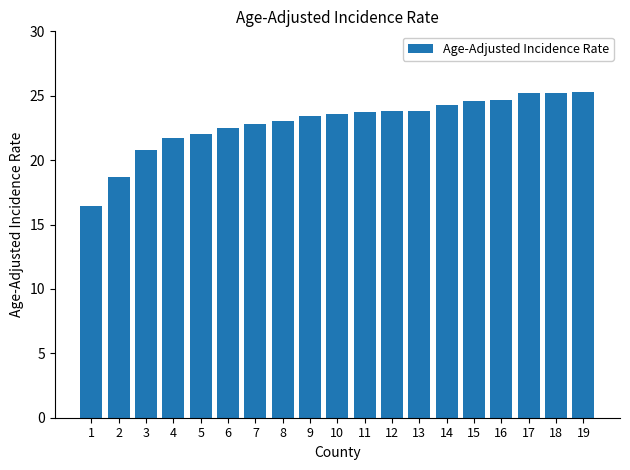

What is the difference between the maximum and second lowest values?

6.6